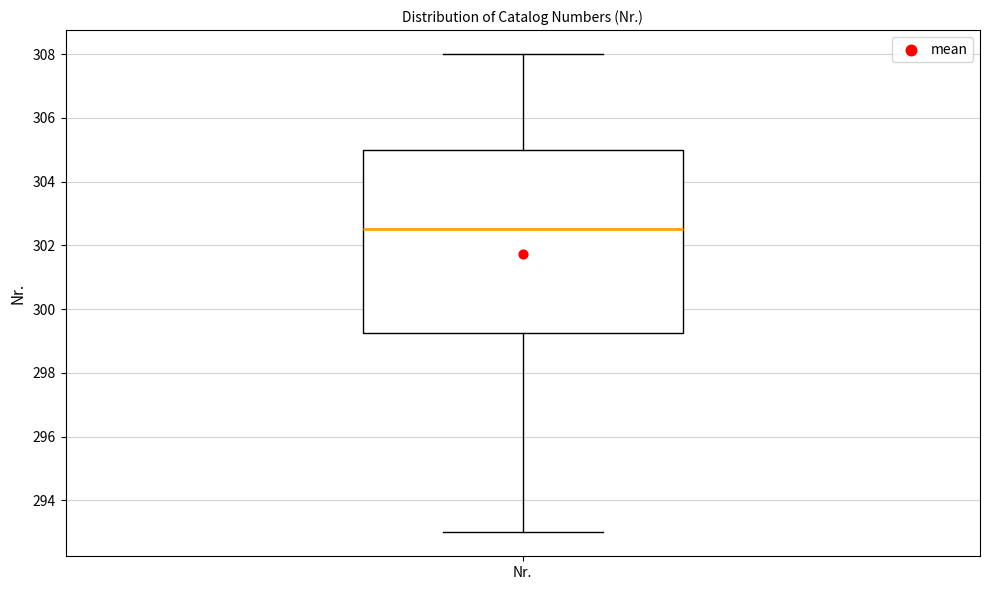

Read this box plot against the y-axis: the position of the median line, the range covered by the box, and the ends of both whiskers. The values are not printed on the chart, so give them approximately, as read against the axis.

median 302.6, box 299.2 to 305.0, whiskers 293.0 to 308.0